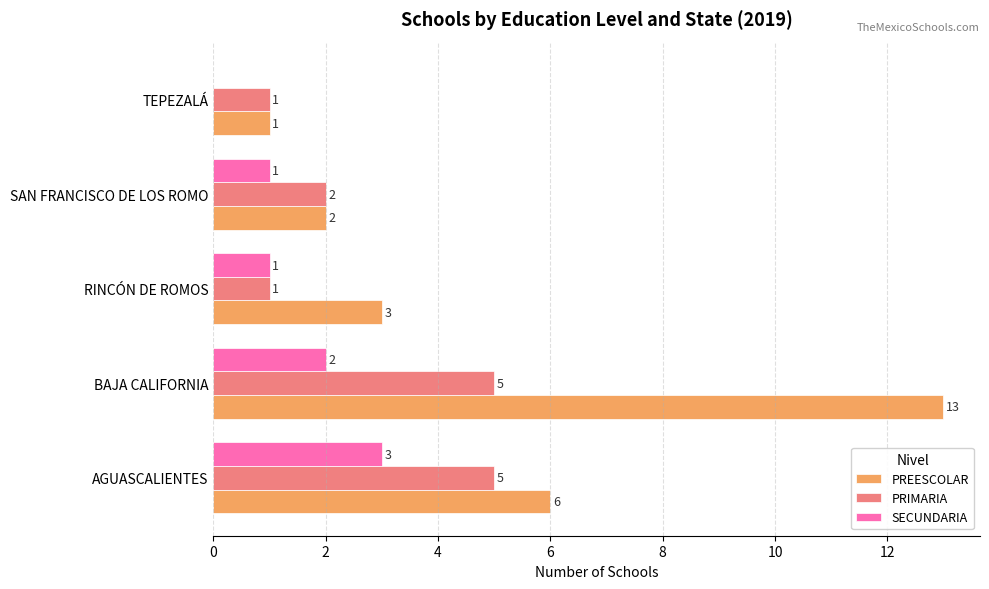

Which series changed the most between AGUASCALIENTES and SAN FRANCISCO DE LOS ROMO?

PREESCOLAR